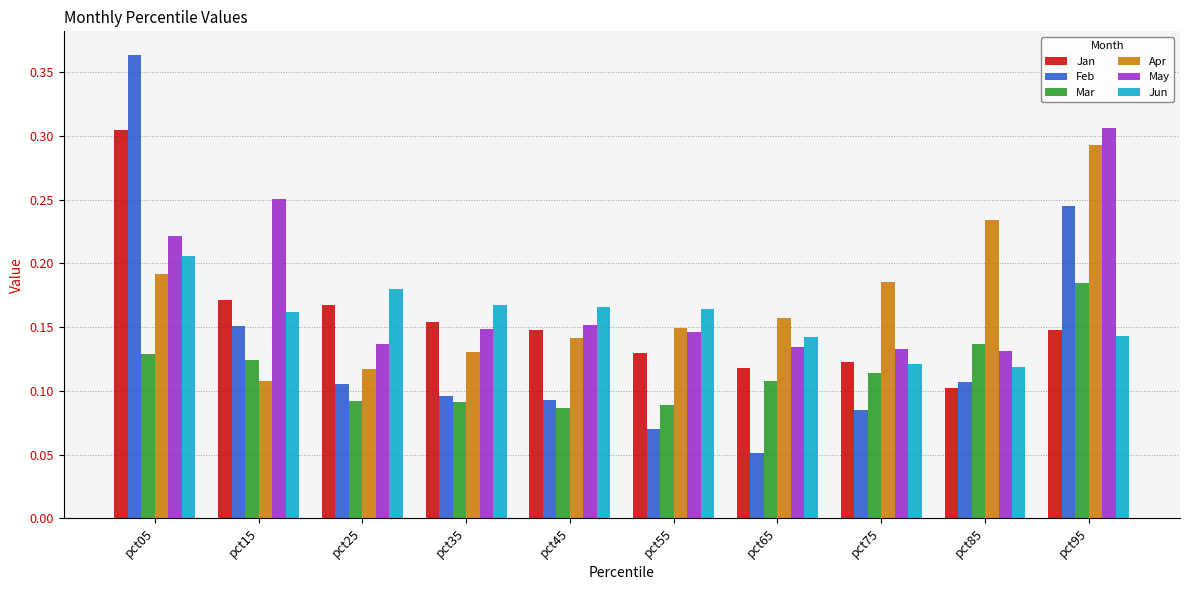

Which series changed the most between pct55 and pct95?

Feb